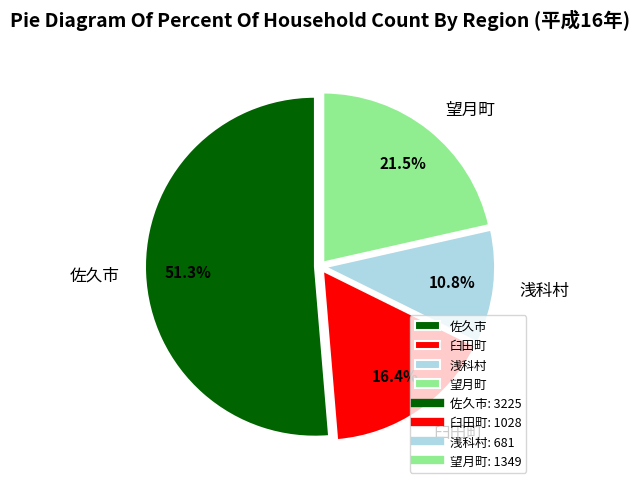

What is the largest slice in the pie chart?

佐久市